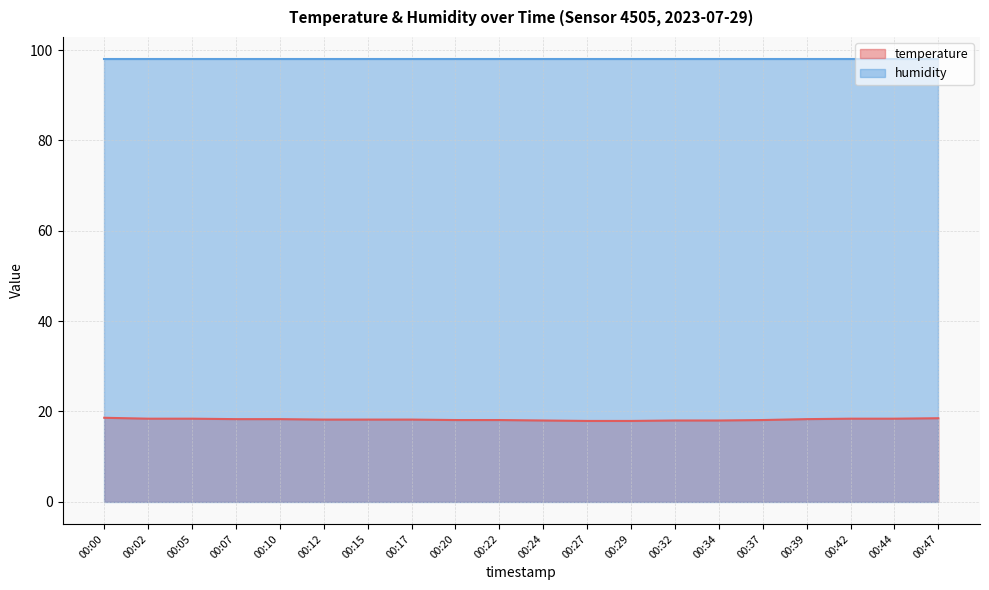

What is the change in value from 00:12 to 00:22?

-0.1